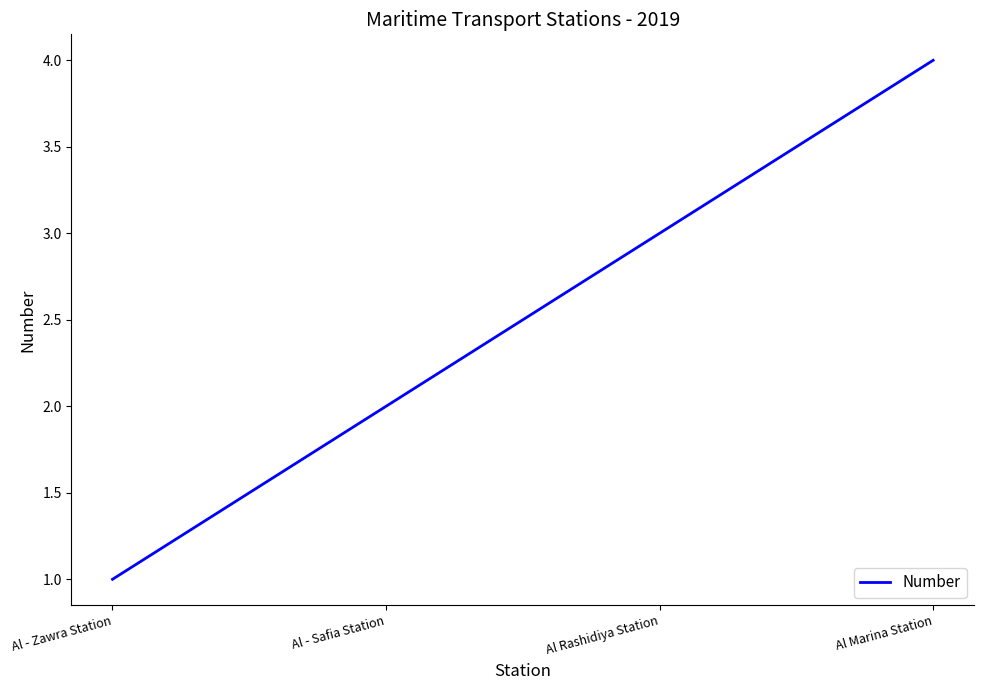

True or false: the data shows 3 at Al Rashidiya Station.

True